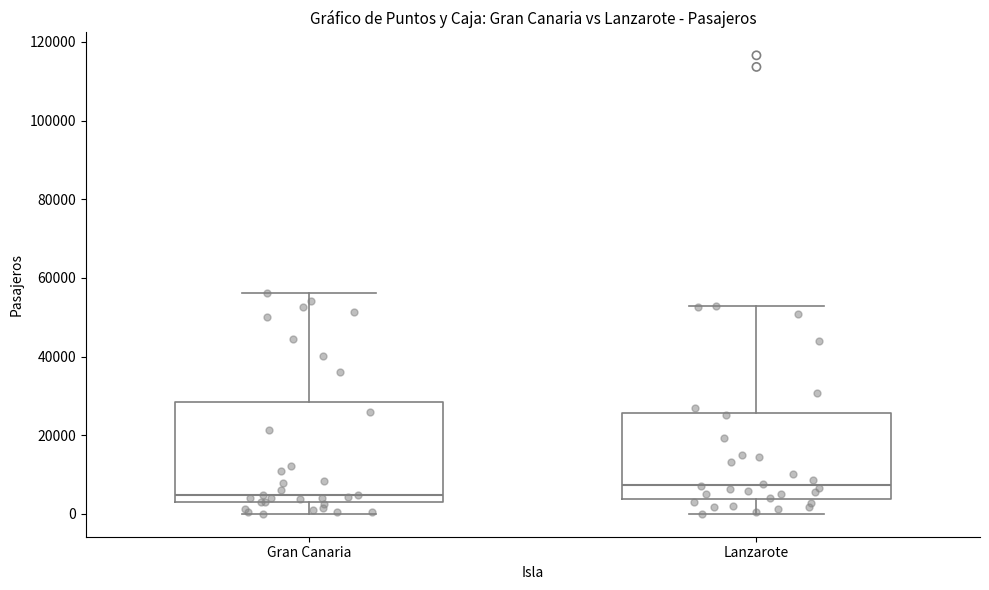

Which box has the highest median line?

Lanzarote